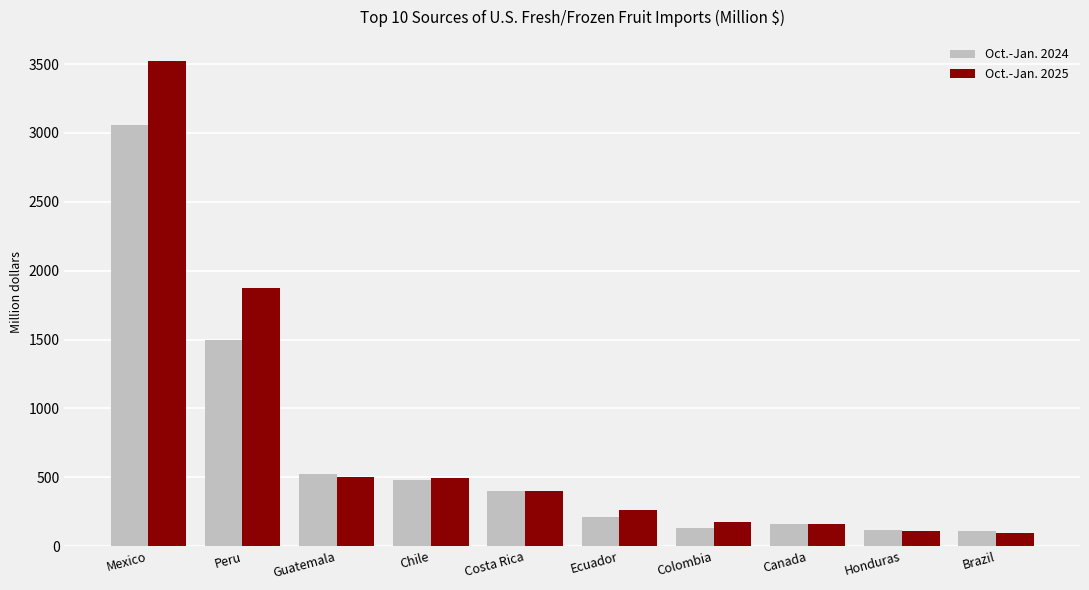

Rank the series by their maximum value, from highest to lowest.

Oct.-Jan. 2025, Oct.-Jan. 2024